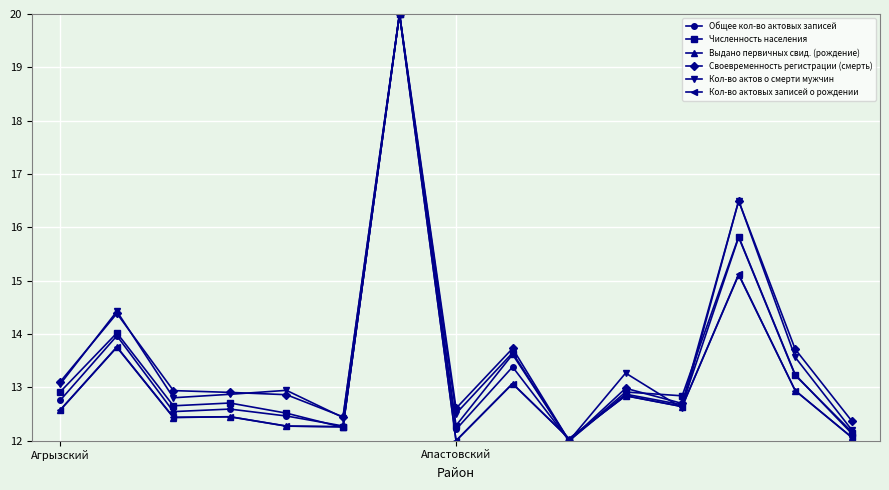

What is the minimum value for Своевременность регистрации (смерть)?

12.0